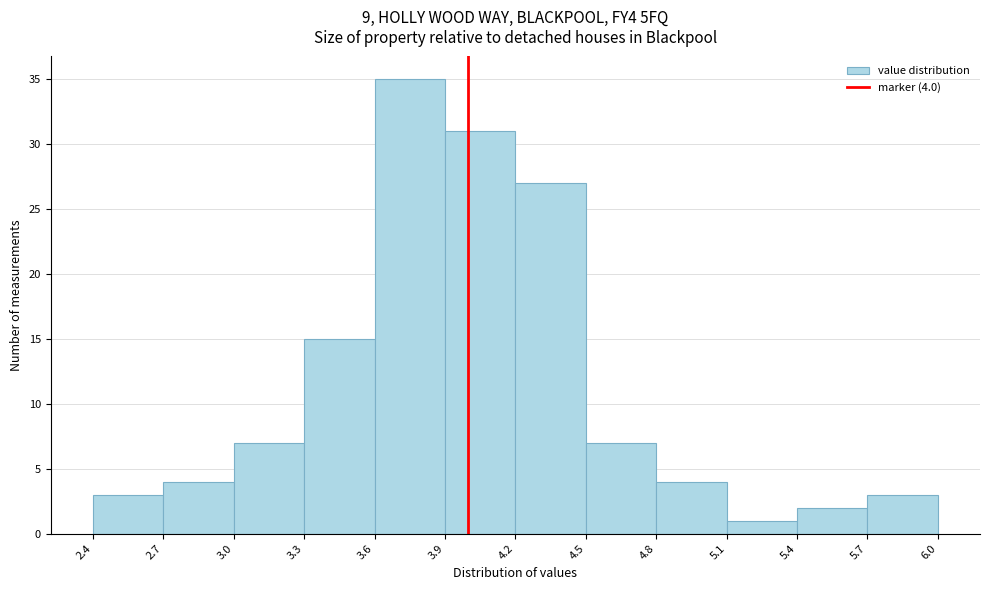

Over which range of the x-axis is the bar tallest?

3.6 to 3.9